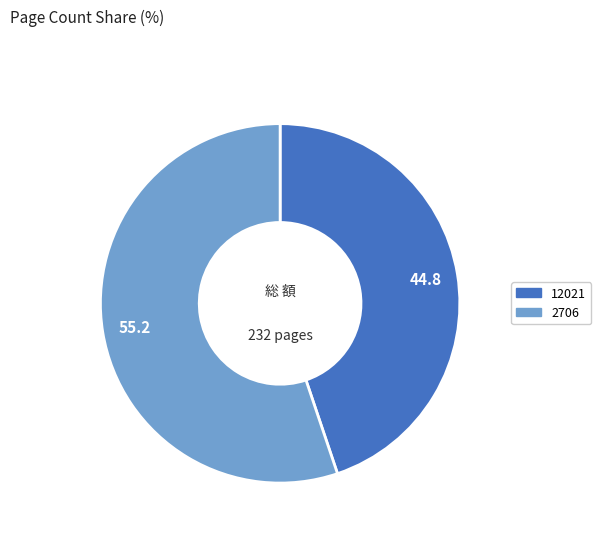

Is the sum of 12021 and 2706 greater than half?

Yes